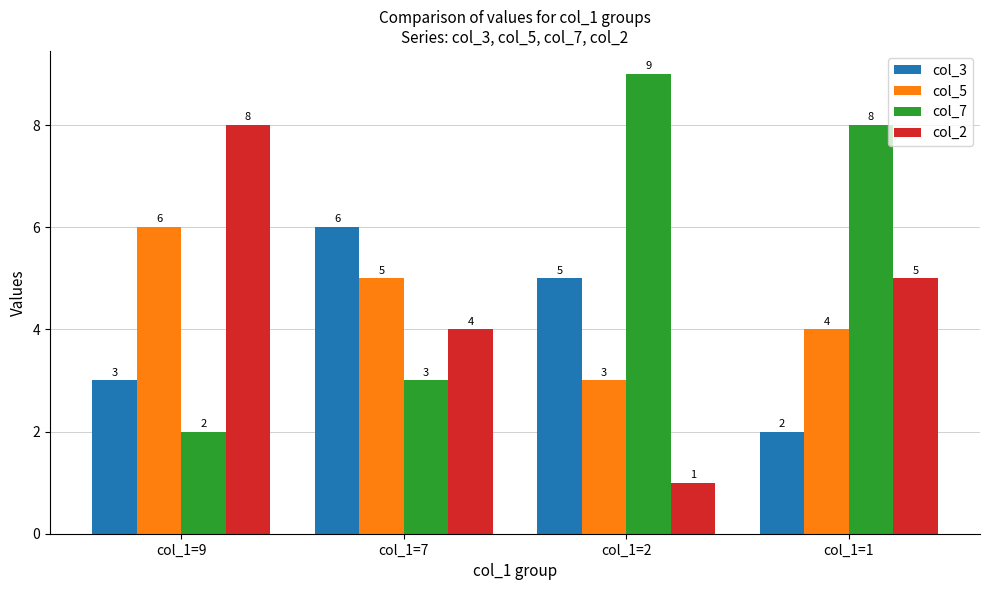

Which category has the lowest value in the col_5 series?

col_1=2